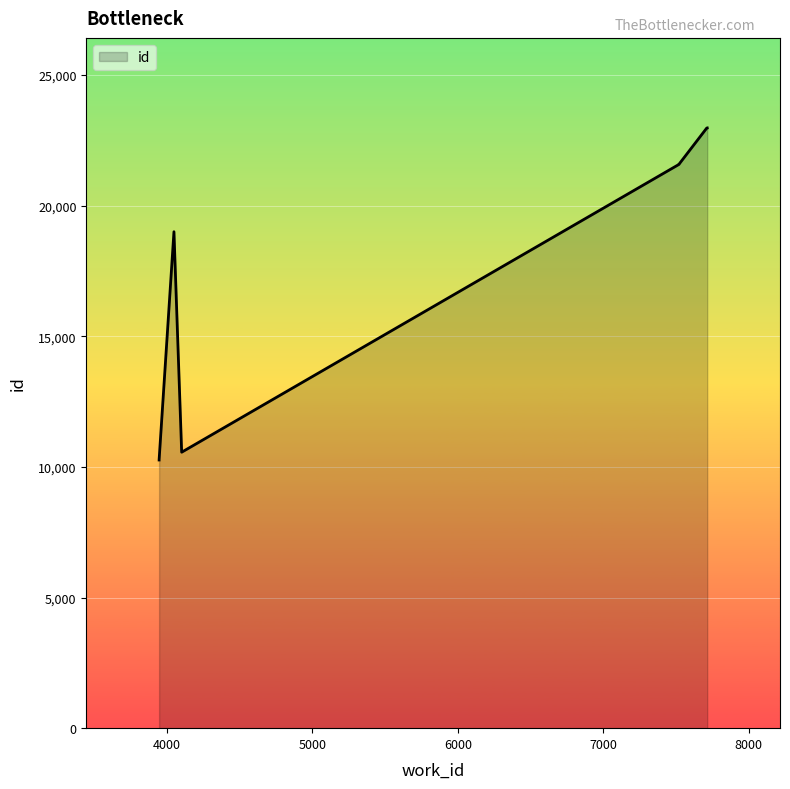

What is the minimum value shown in the chart?

10262